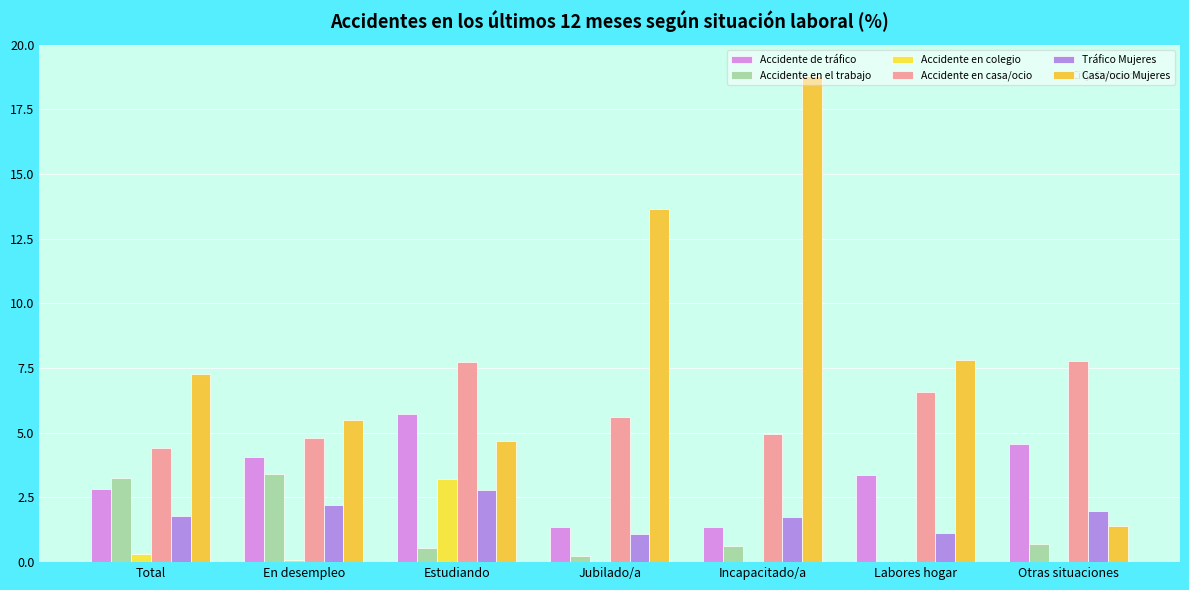

How many values in the Casa/ocio Mujeres series exceed 7?

4